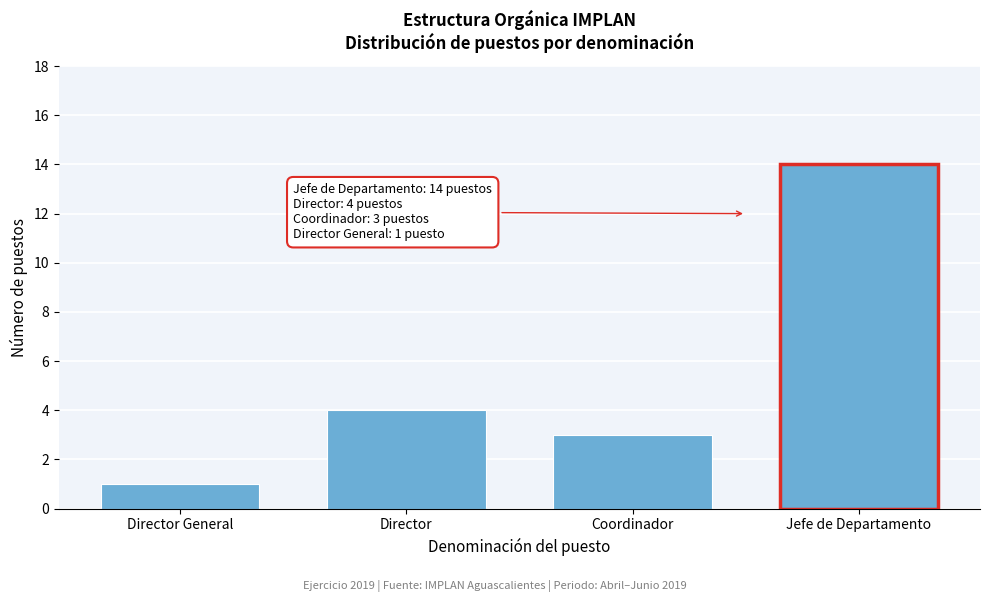

Reading right to left, what are all the values shown in this chart?

Jefe de Departamento=14	Coordinador=3	Director=4	Director General=1